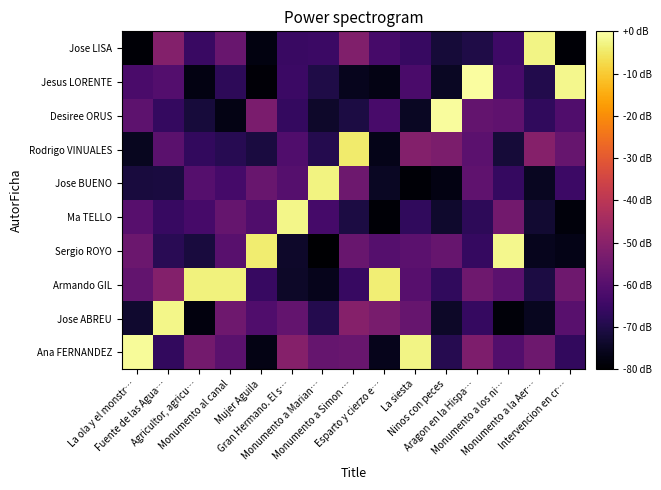

How many categories are shown in the chart?

15